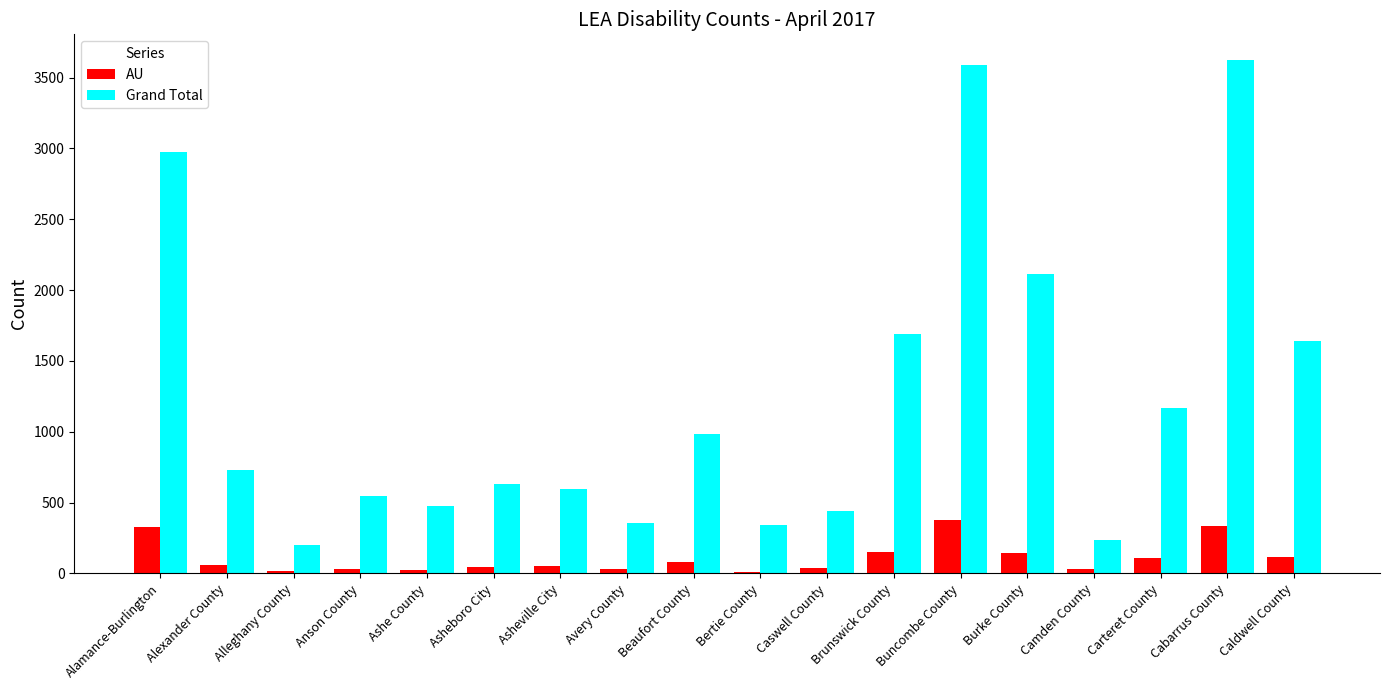

What position from the right is Carteret County?

3